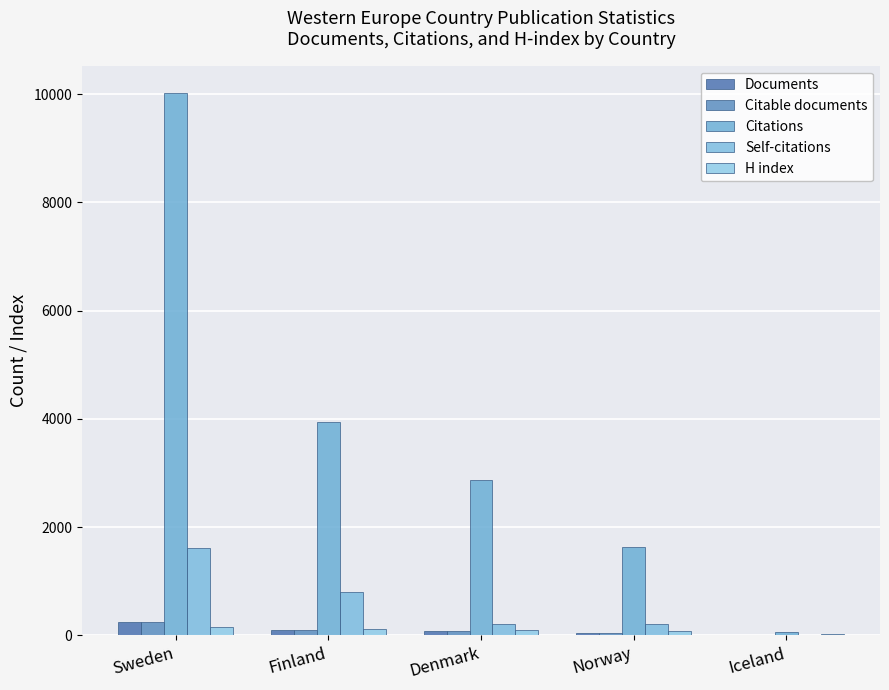

At Norway, list the series in order from smallest to largest.

Documents, Citable documents, H index, Self-citations, Citations